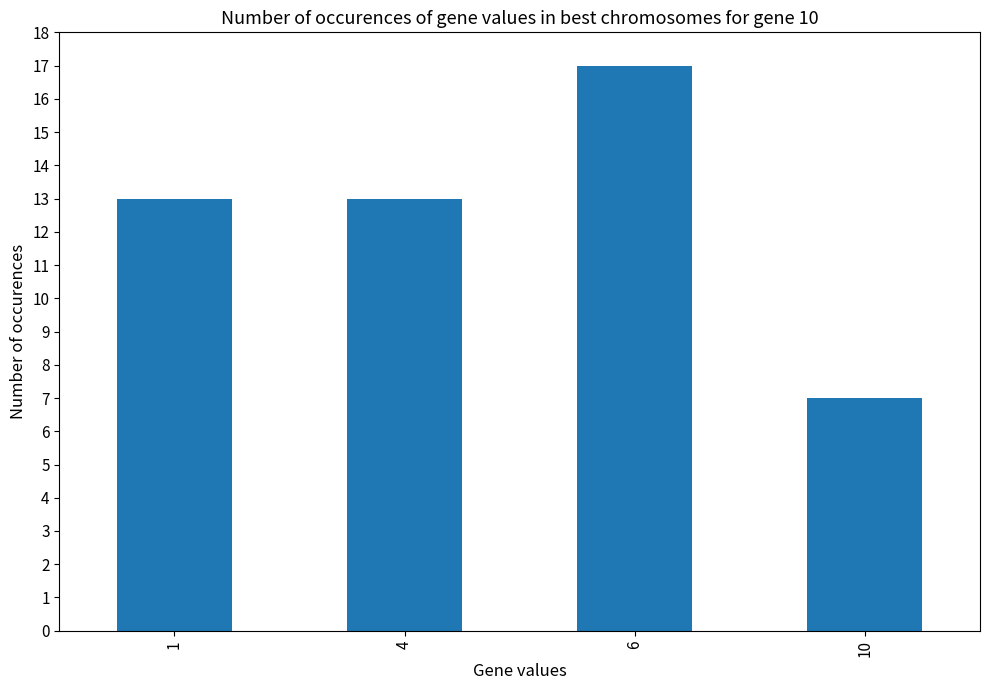

Reading left to right, list all the values displayed in this chart.

1=13	4=13	6=17	10=7